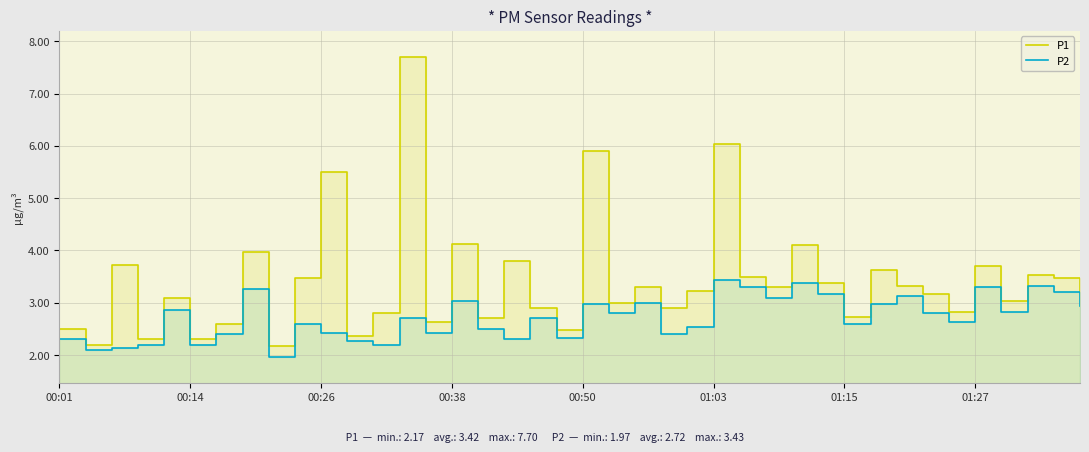

Which category has the lowest value across all series?

8